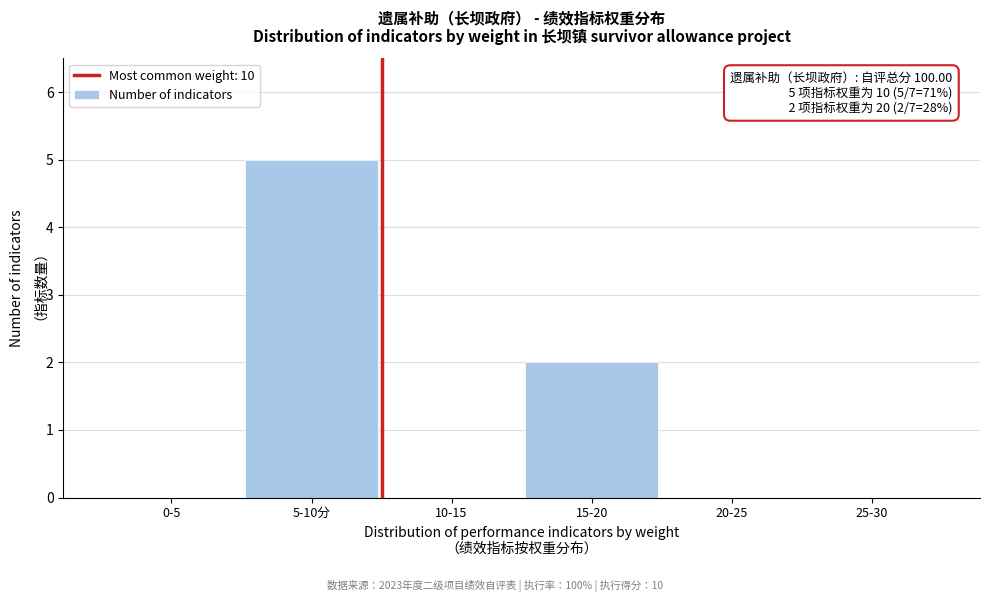

Reading right to left, what are all the values shown in this chart?

25-30=0	20-25=0	15-20=2	10-15=0	5-10分=5	0-5=0